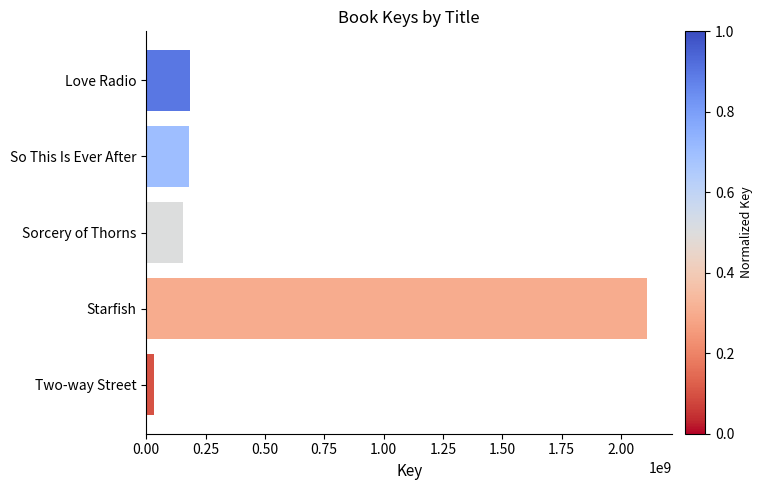

What is the change in value from Sorcery of Thorns to Starfish?

+1955774861